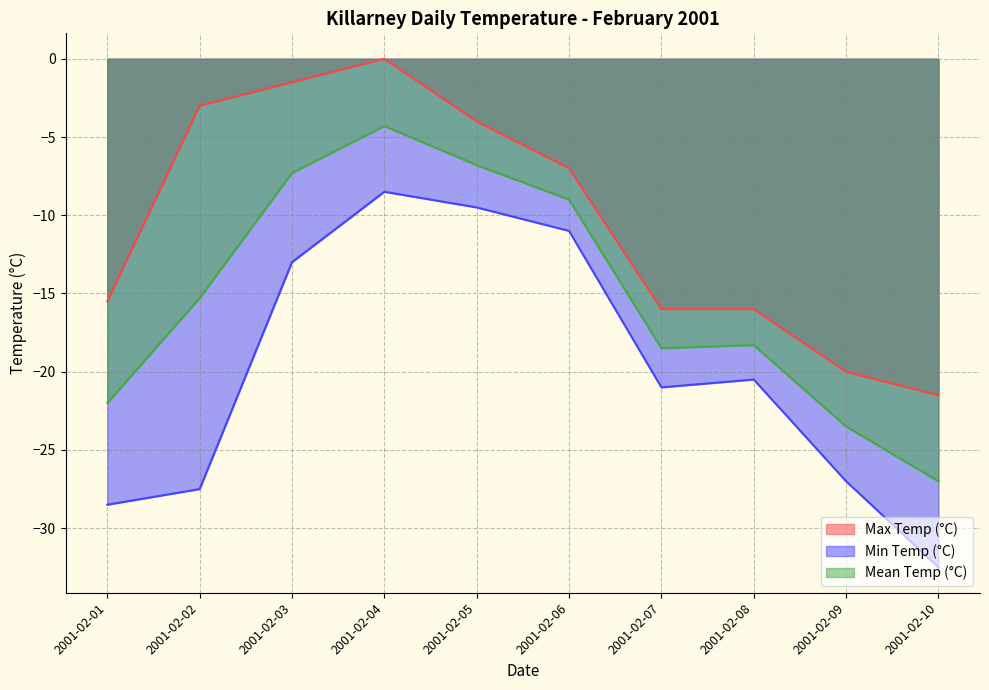

Rank the series by their average value, from lowest to highest.

Min Temp (°C), Mean Temp (°C), Max Temp (°C)